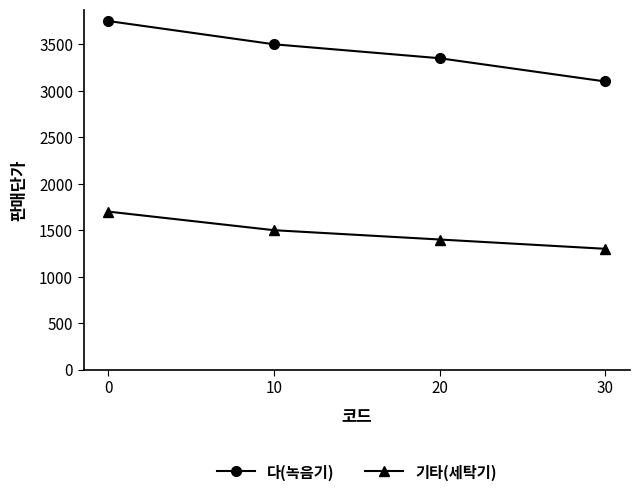

What is the sum of all 다(녹음기) values?

13700